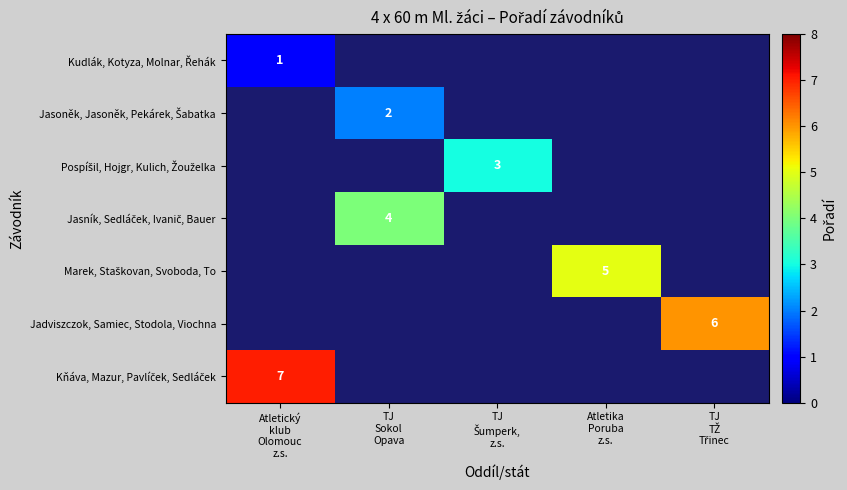

How many categories are shown in the chart?

5